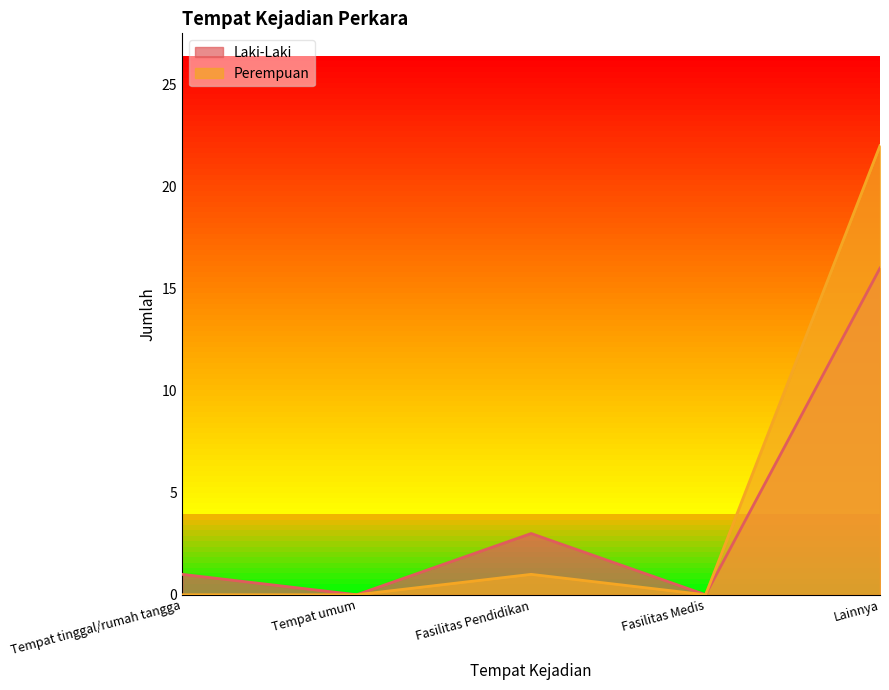

True or false: Laki-Laki and Perempuan intersect in this chart.

False